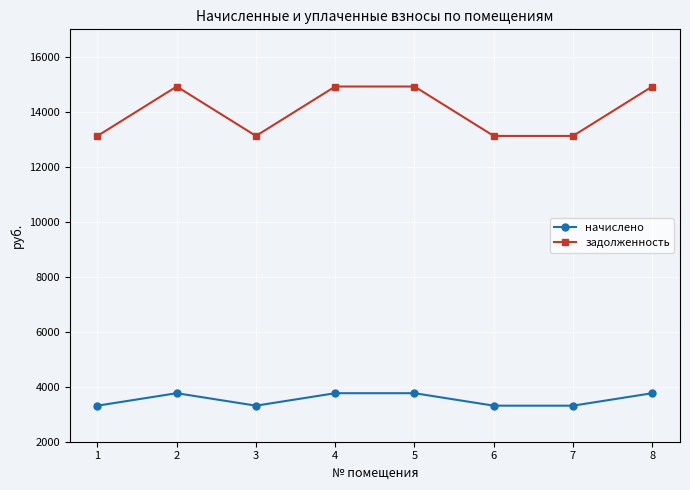

At which category does начислено reach its first local valley?

3